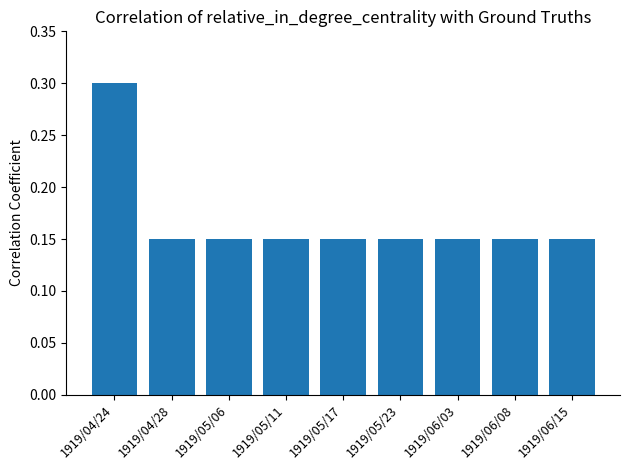

What is the approximate value at 1919/04/24?

0.3